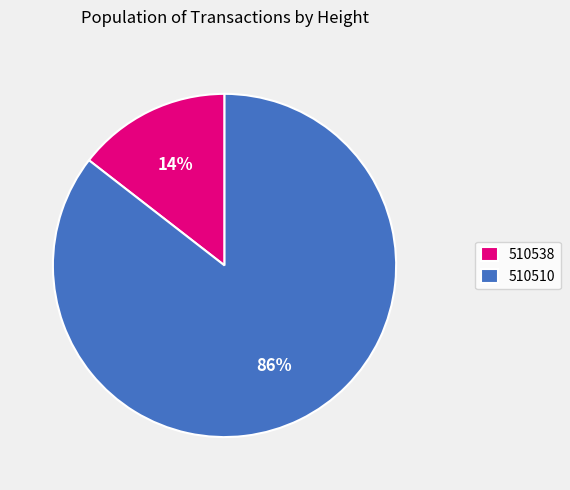

Which slice represents more than half of the pie?

510510